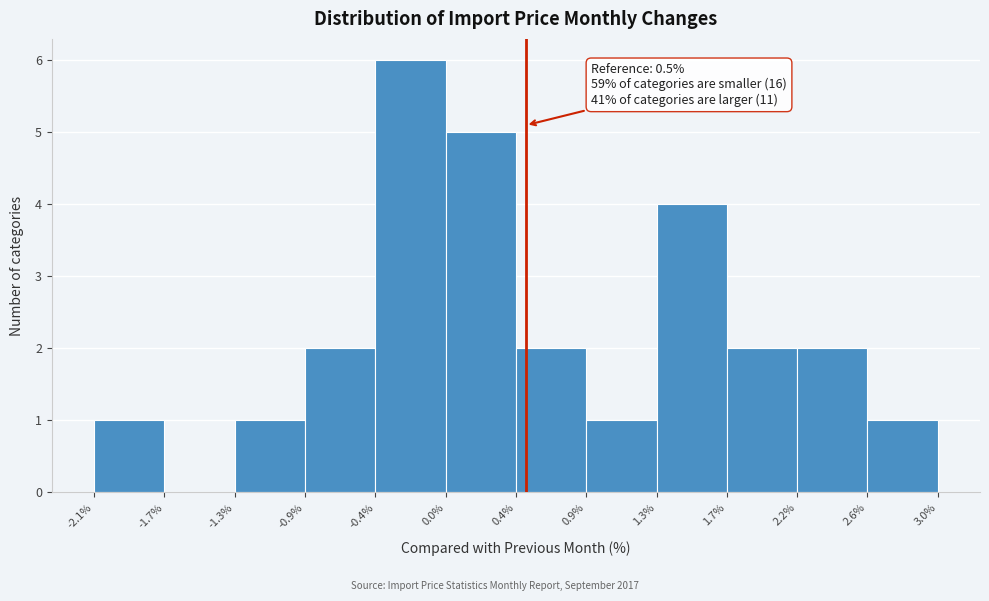

Over which range of the x-axis is the bar tallest?

-0.4% to 0.0%